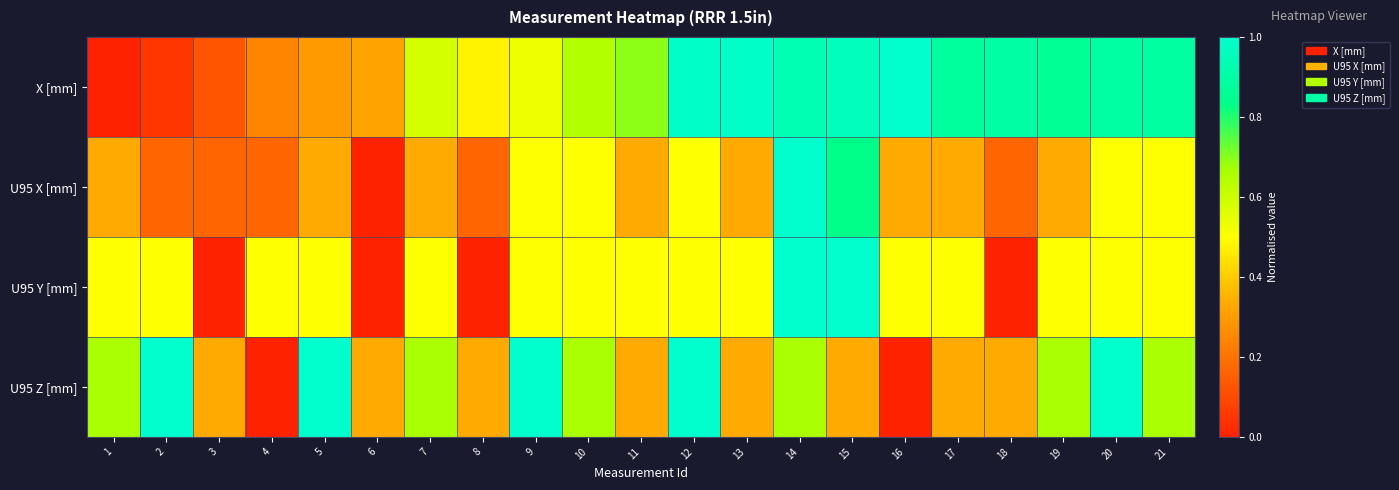

How many data points does each series have?

21